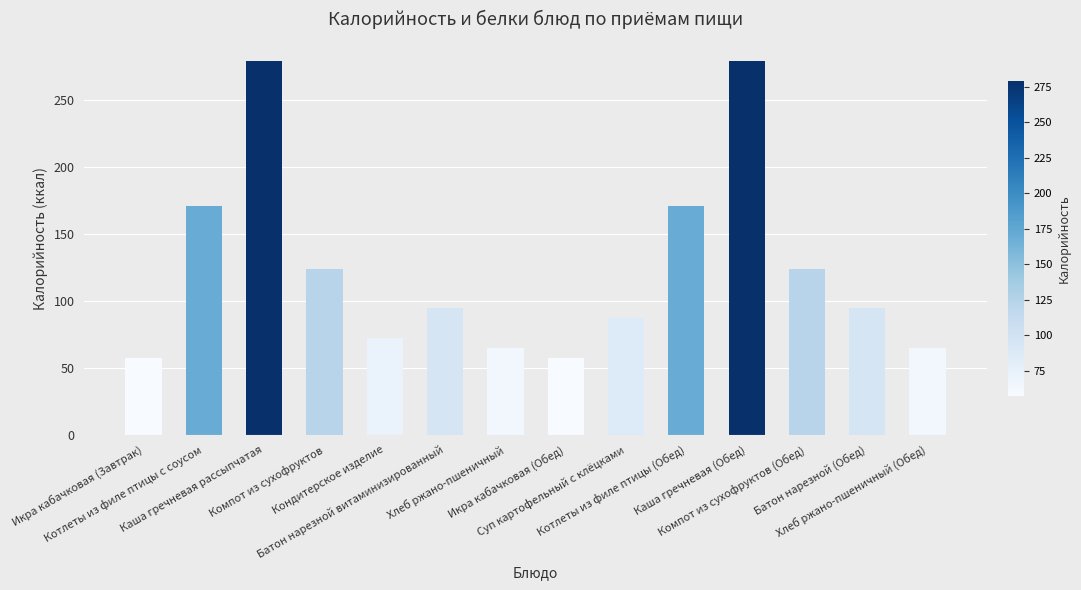

What is the change in value from Каша гречневая рассыпчатая to Икра кабачковая (Обед)?

-221.4